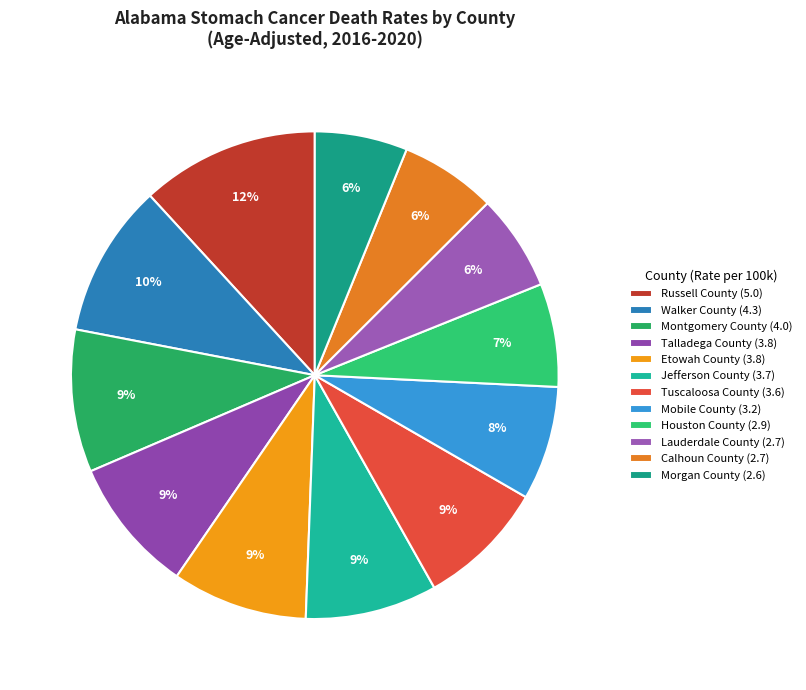

Count the number of slices in the pie.

12